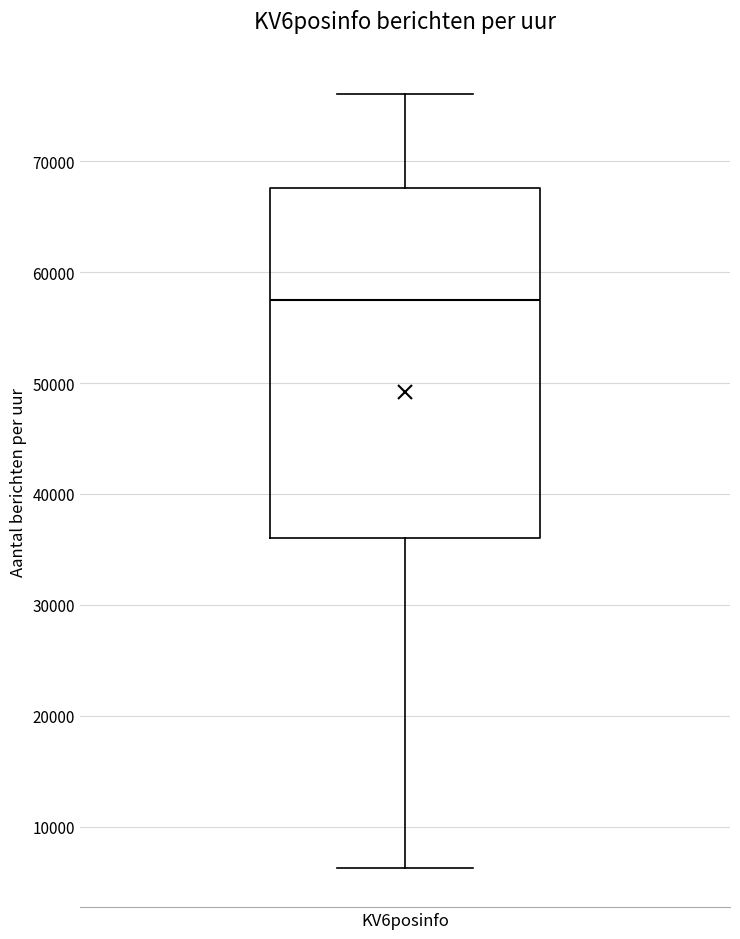

Read this box plot against the y-axis: the position of the median line, the range covered by the box, and the ends of both whiskers. The values are not printed on the chart, so give them approximately, as read against the axis.

median 58000, box 36000 to 68000, whiskers 6000 to 76000